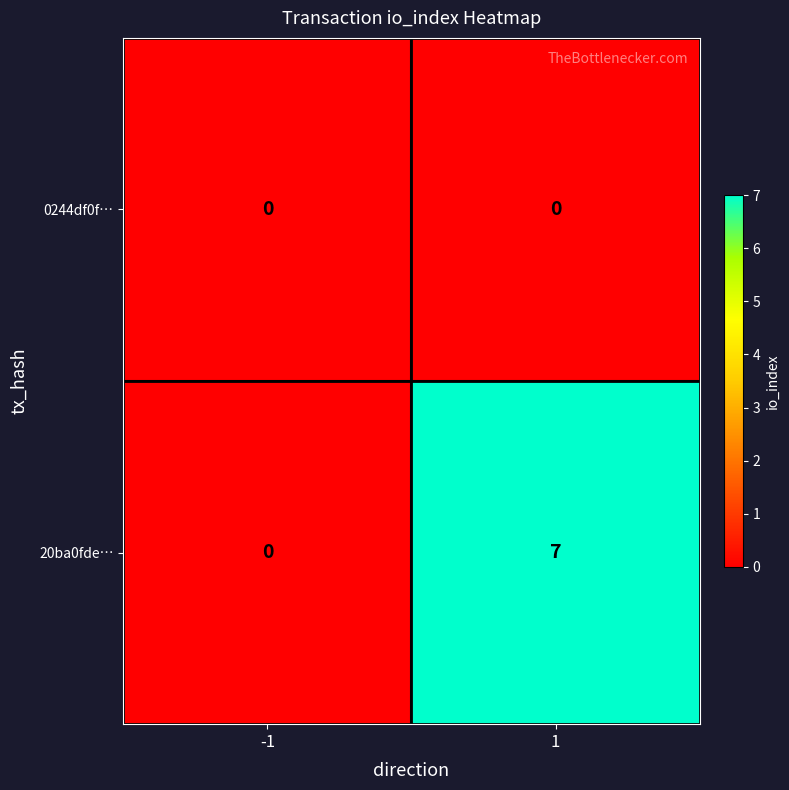

Which series has the largest range (max minus min)?

20ba0fde…